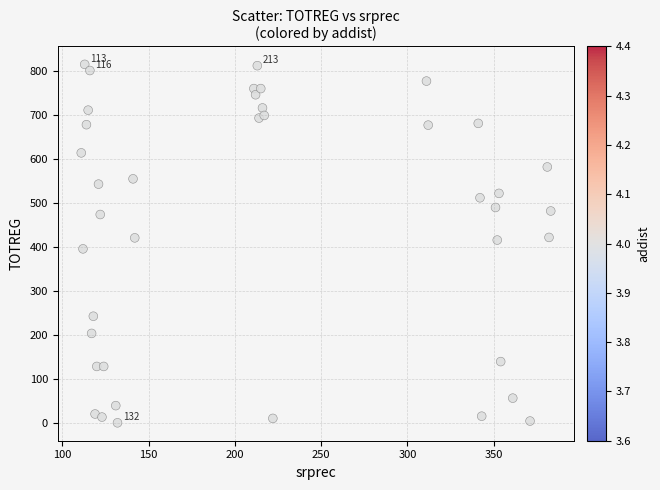

What is the range of Y values (max minus min)?

814